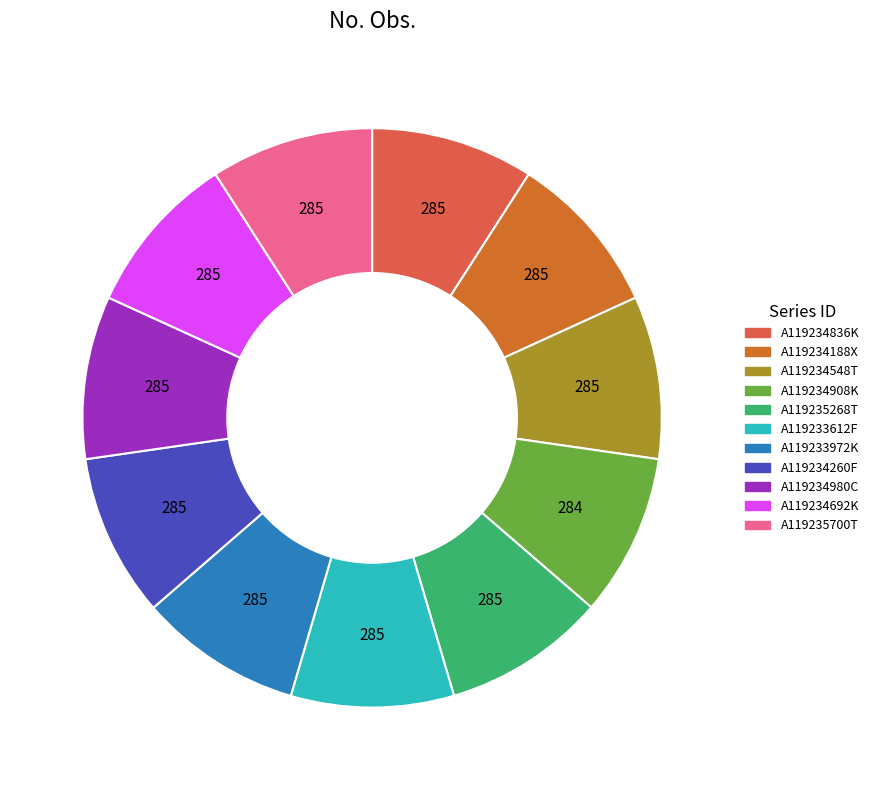

Is it true that A119235700T is 9% of the pie?

True